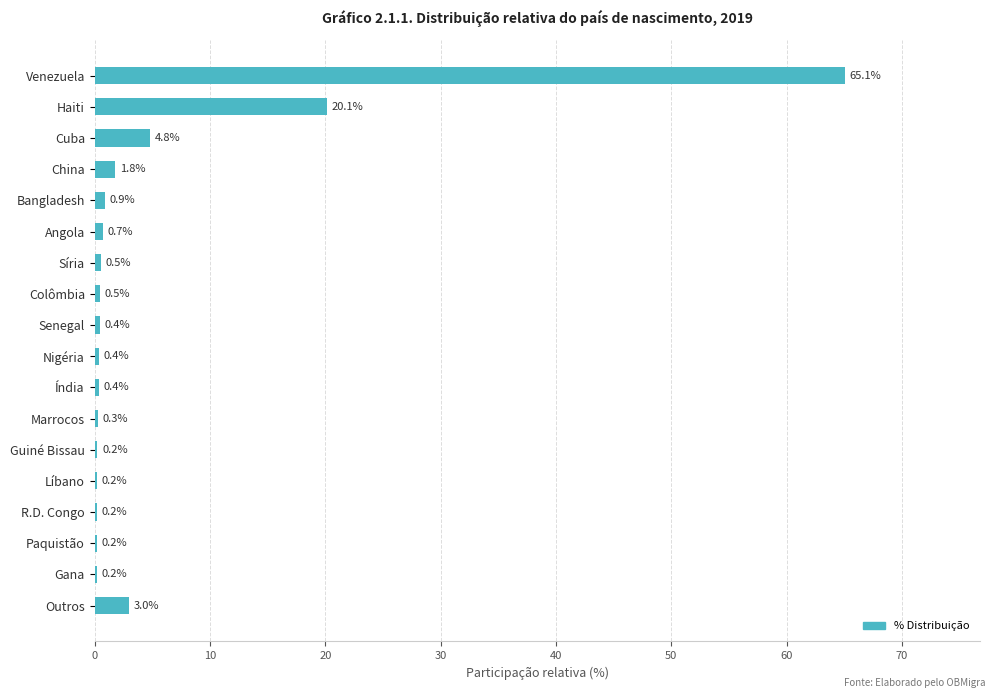

Is it true that the value at Nigéria is 0.4?

True